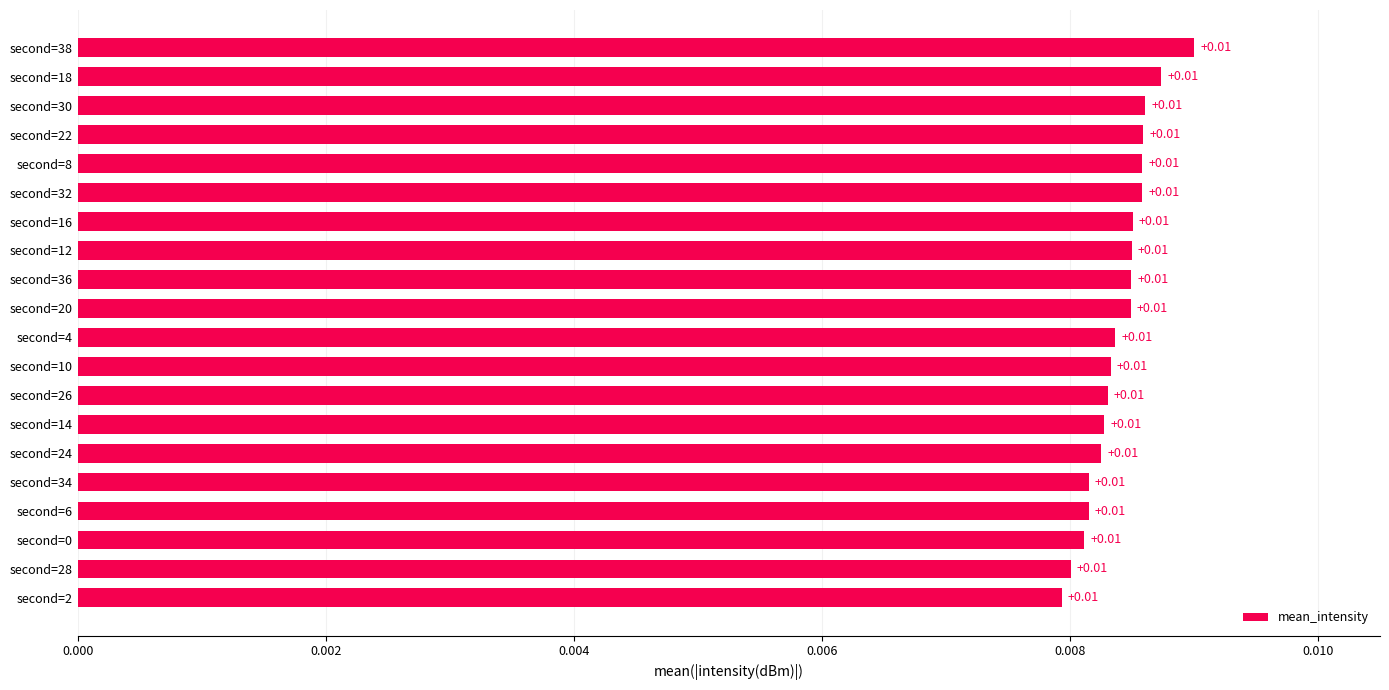

Count the values in the range 0 to 1.

20